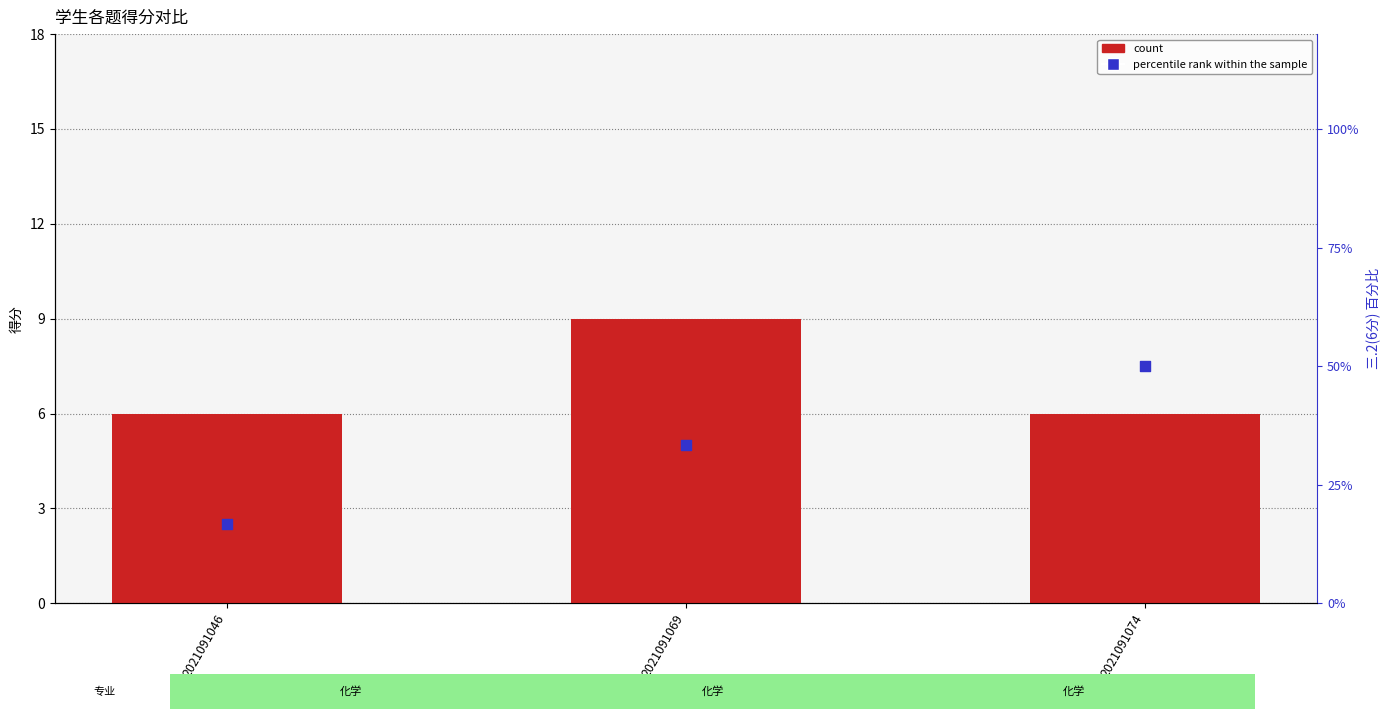

At how many categories does at least one series exceed 33?

2